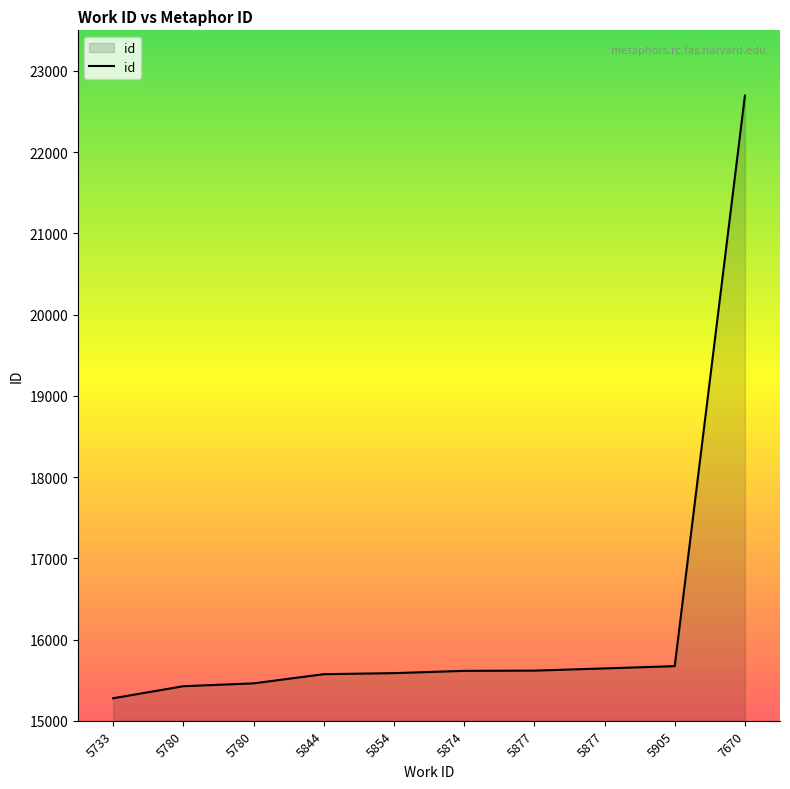

Is this an area chart (filled region under the line)?

Yes